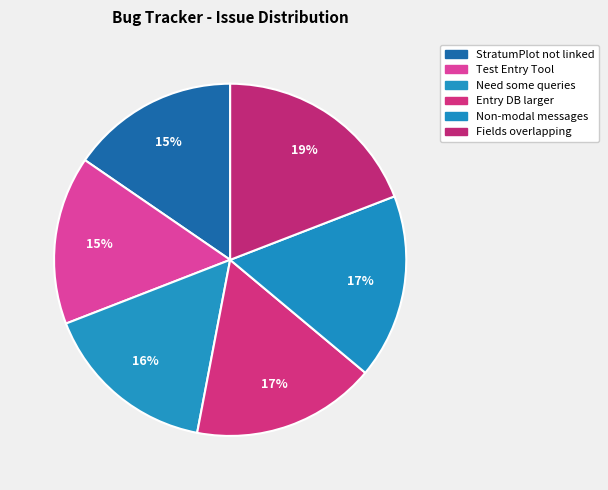

Count the number of slices in the pie.

6